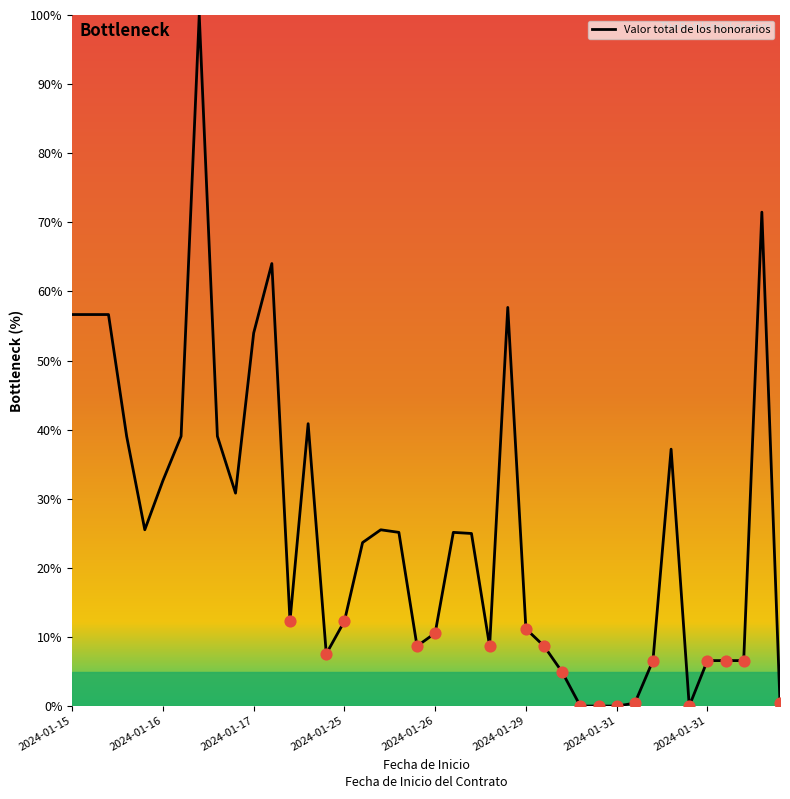

What is the difference between the maximum and minimum values?

100.0